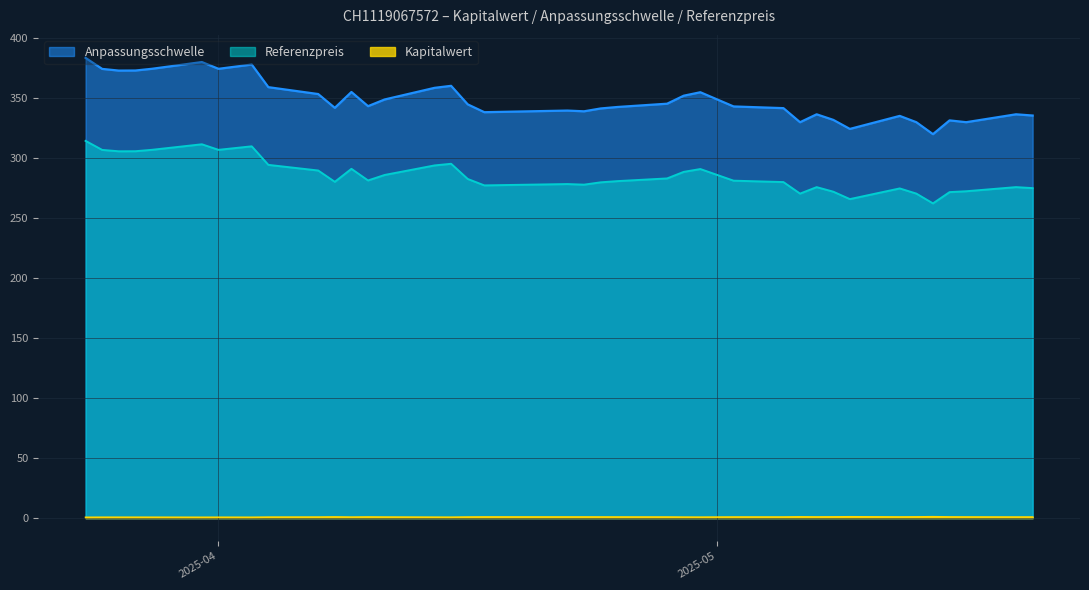

The value of Kapitalwert at 2025-03-31 is 0.7. True or false?

True